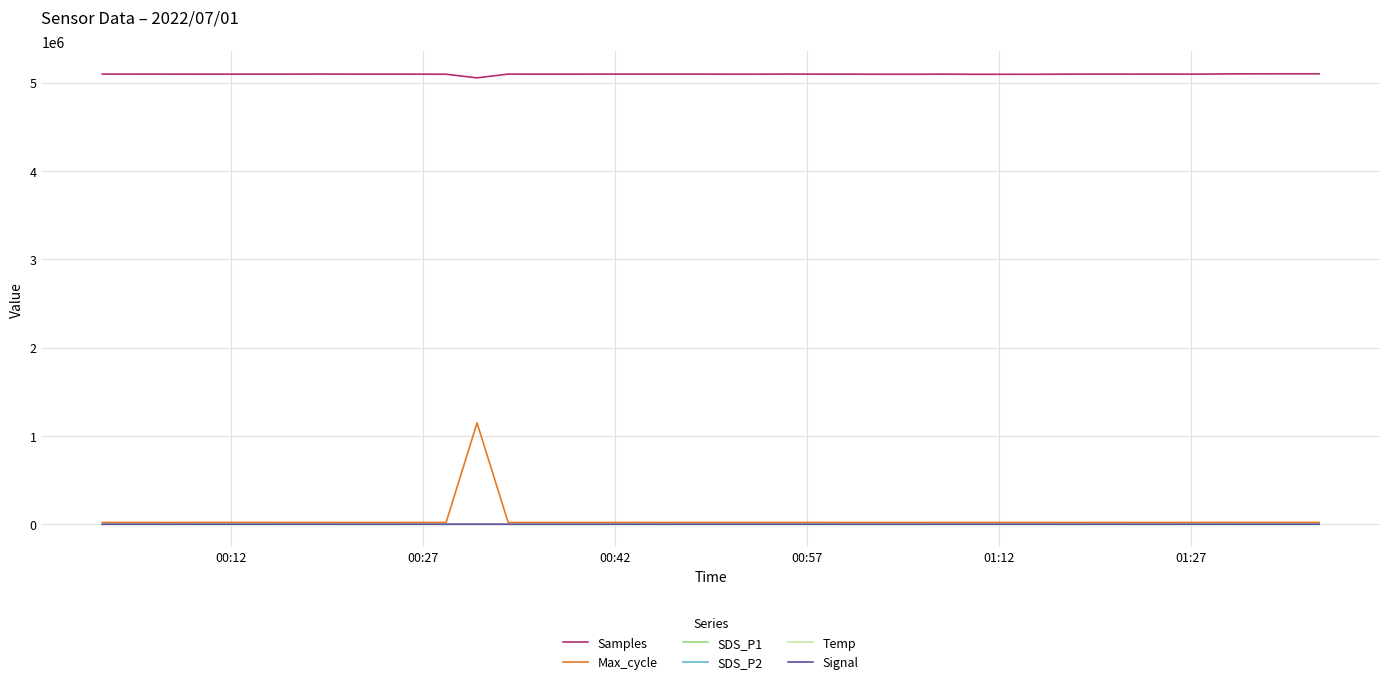

Which series has the largest total across all categories?

Samples